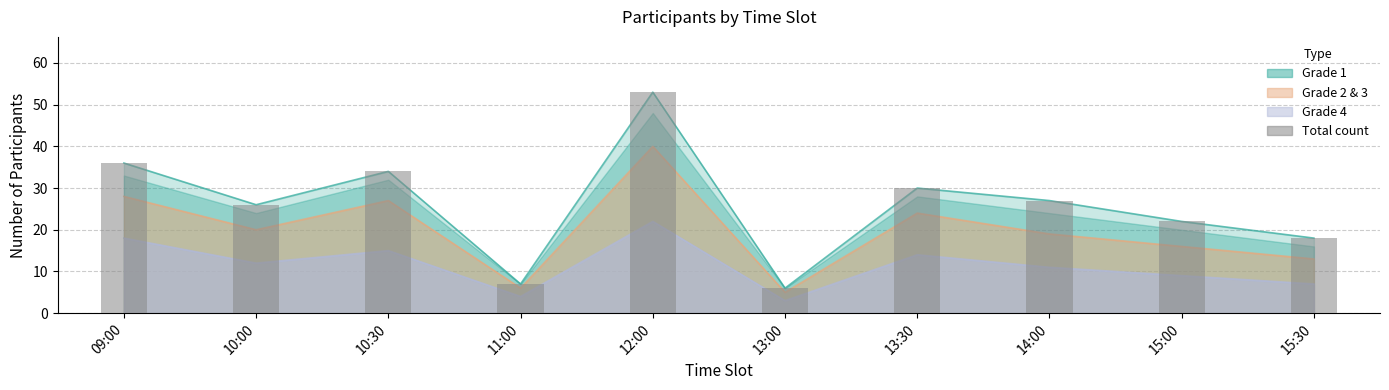

What is the label of the 3rd bar from the right?

14:00